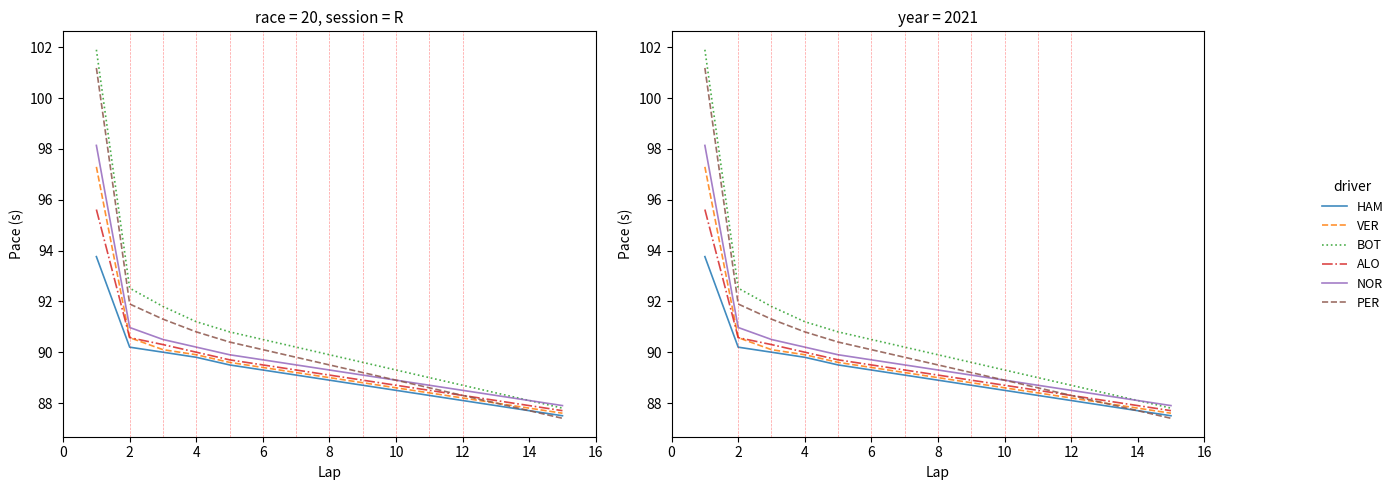

What is the maximum value shown in the chart?

101.9